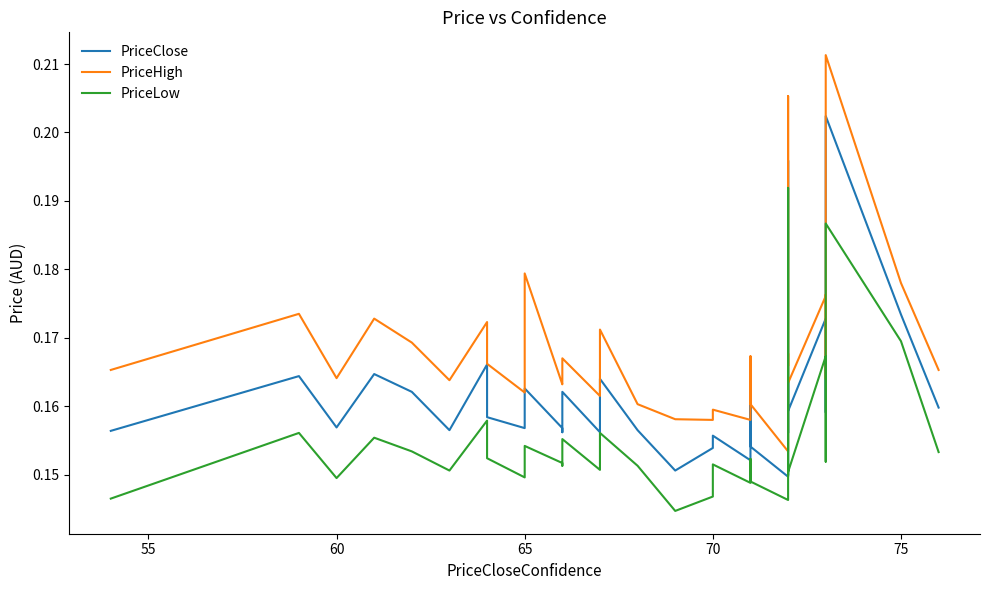

What is the smallest value displayed?

0.1